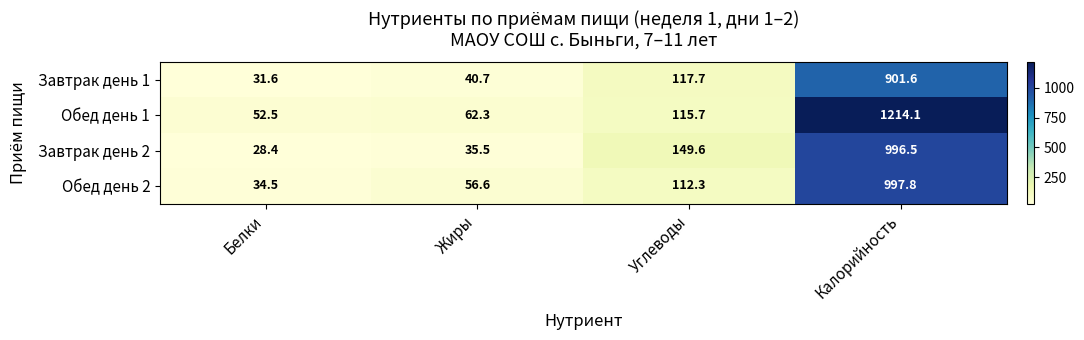

Where does the Обед день 1 series first go above 115?

Углеводы